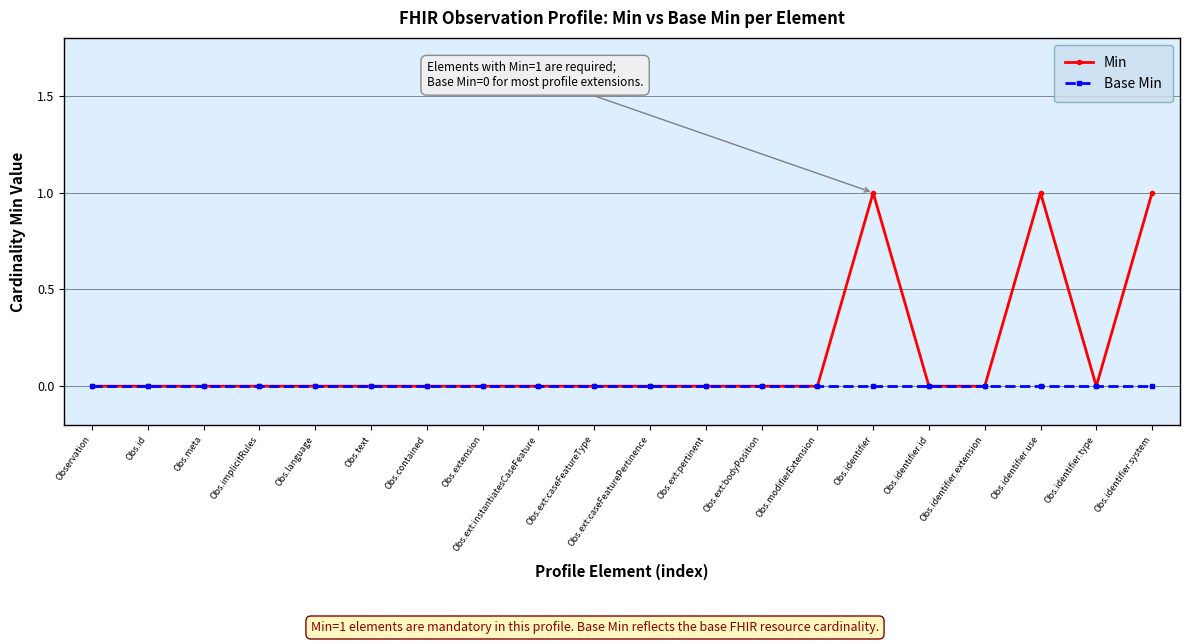

Which series has the largest total across all categories?

Min